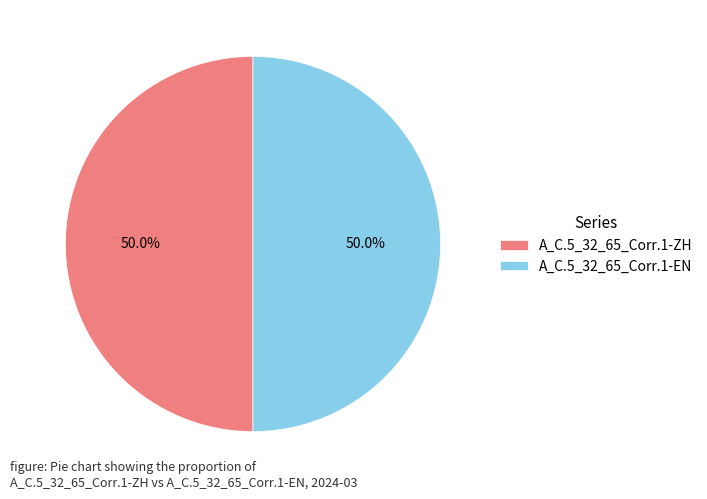

What is the ratio of the value at A_C.5_32_65_Corr.1-ZH to the value at A_C.5_32_65_Corr.1-EN?

1.0